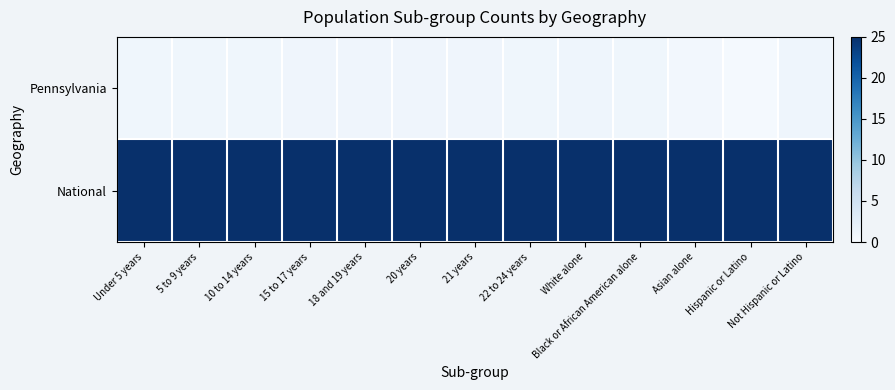

At how many categories does at least one series exceed 22?

13